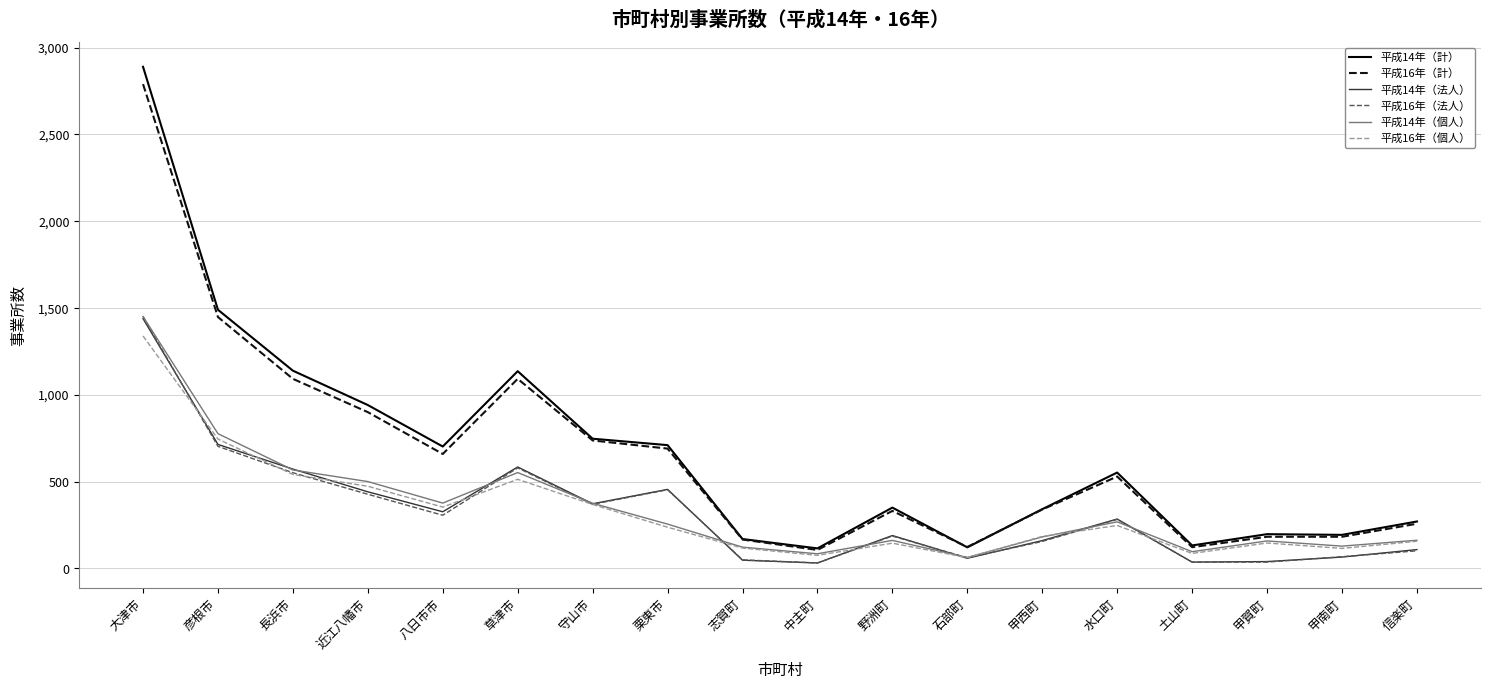

How many lines are shown in the chart?

6